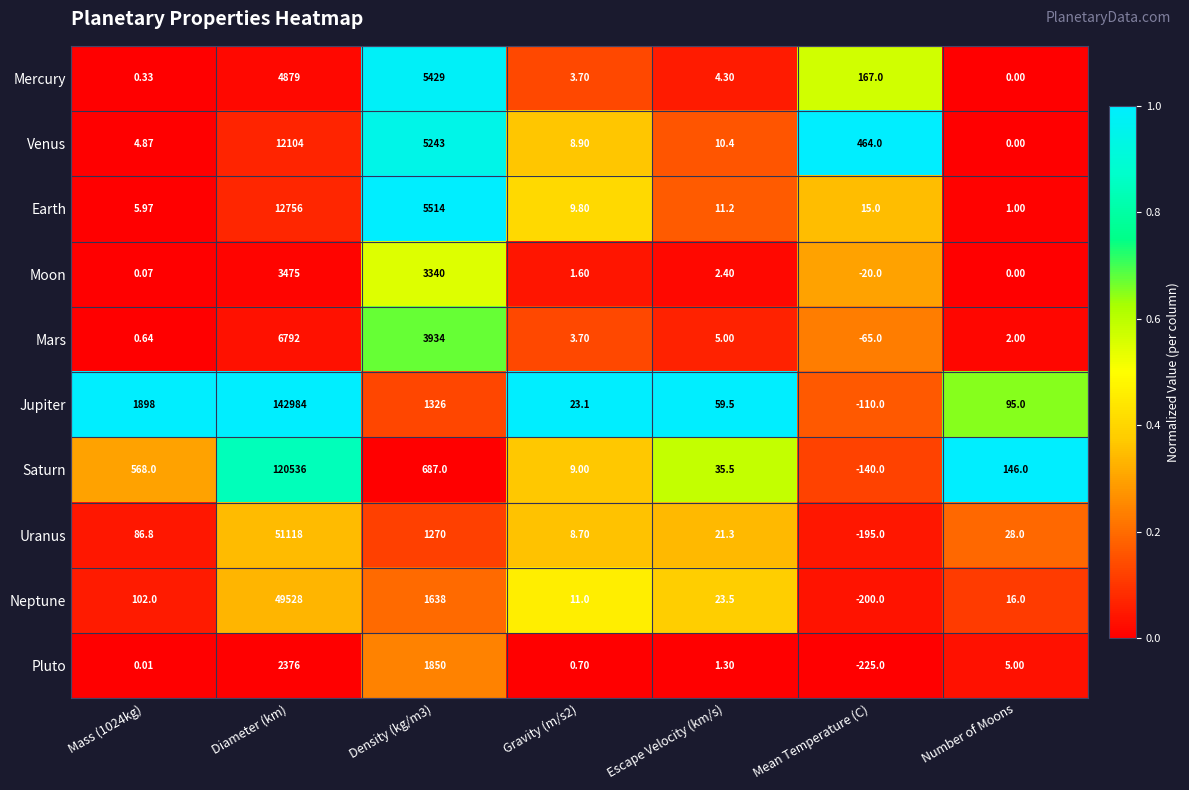

At which label does Venus first exceed 10?

Diameter (km)